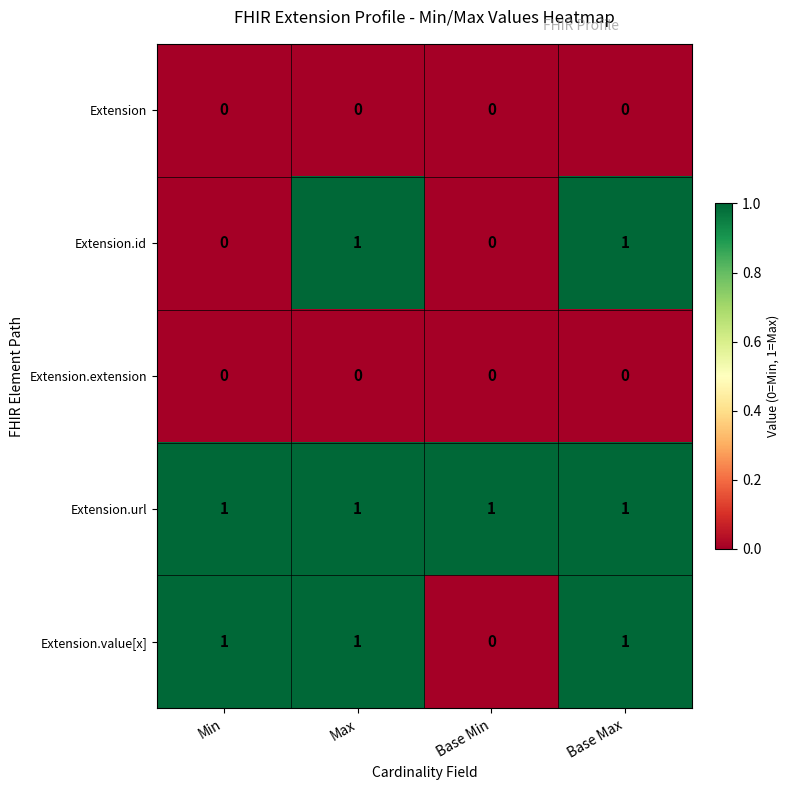

How many values in the Extension.id series are below 1?

2